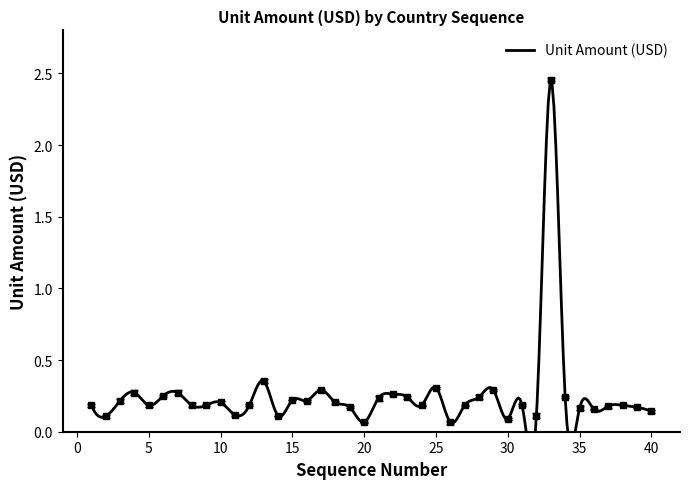

List the labels in order of value, largest first.

33, 13, 25, 17, 29, 4, 7, 22, 6, 23, 28, 34, 21, 15, 3, 16, 10, 18, 1, 5, 8, 9, 12, 24, 27, 31, 38, 37, 19, 39, 35, 36, 40, 11, 14, 32, 2, 30, 26, 20